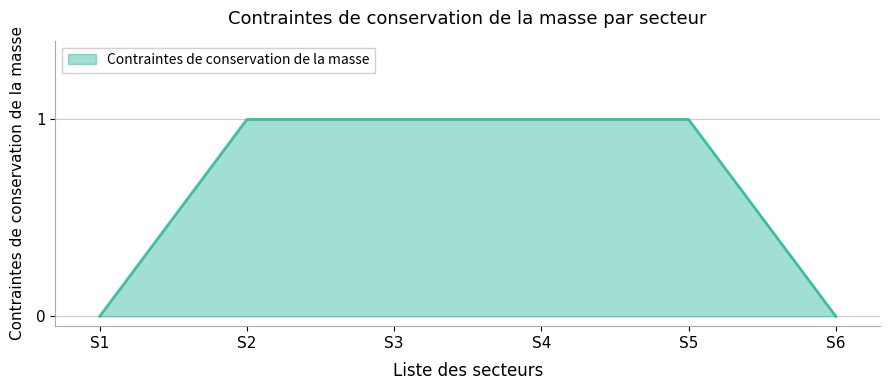

Reading right to left, transcribe all the data shown in this chart.

0	1	1	1	1	0